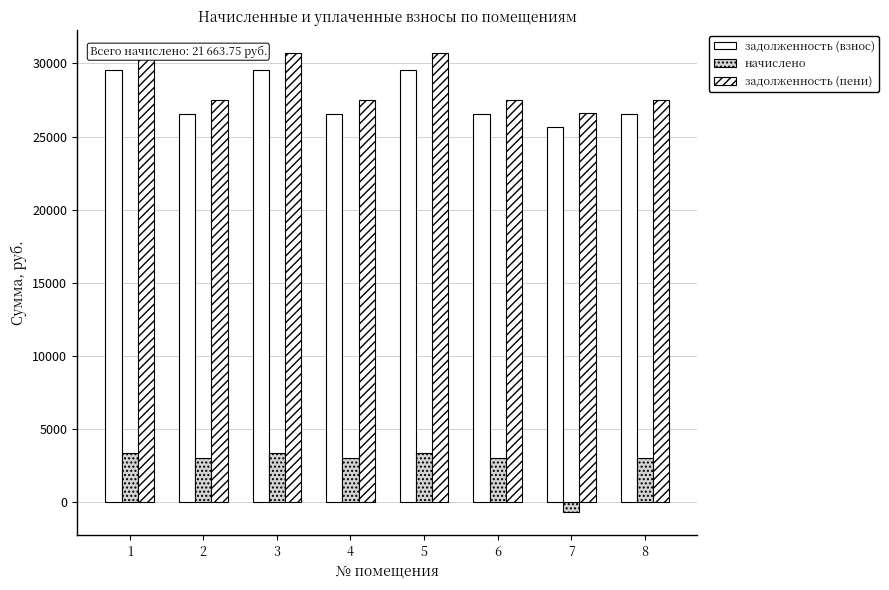

Which has a higher value, 4 or 8?

4